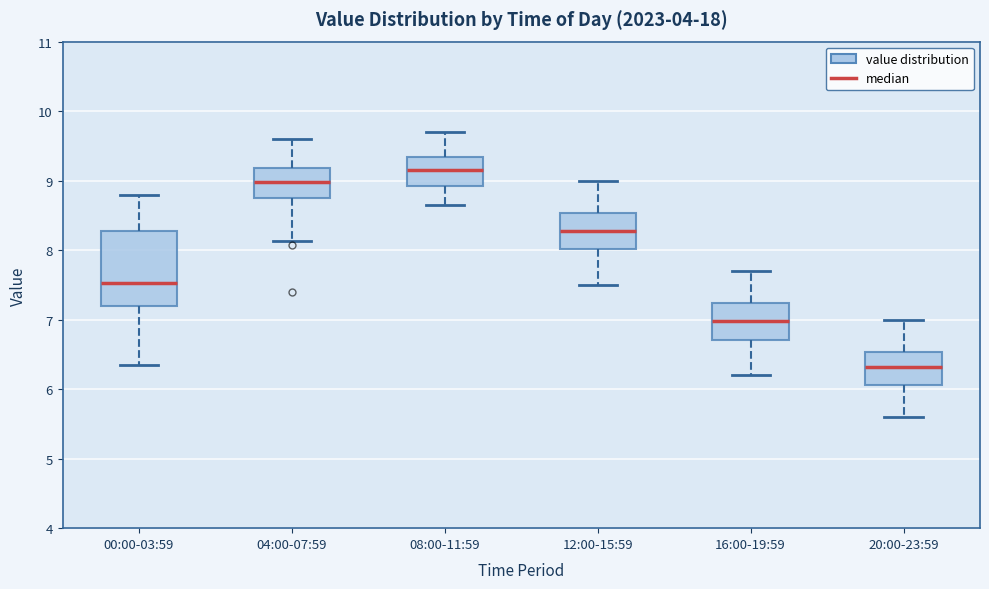

Which box has the lowest median line?

20:00-23:59